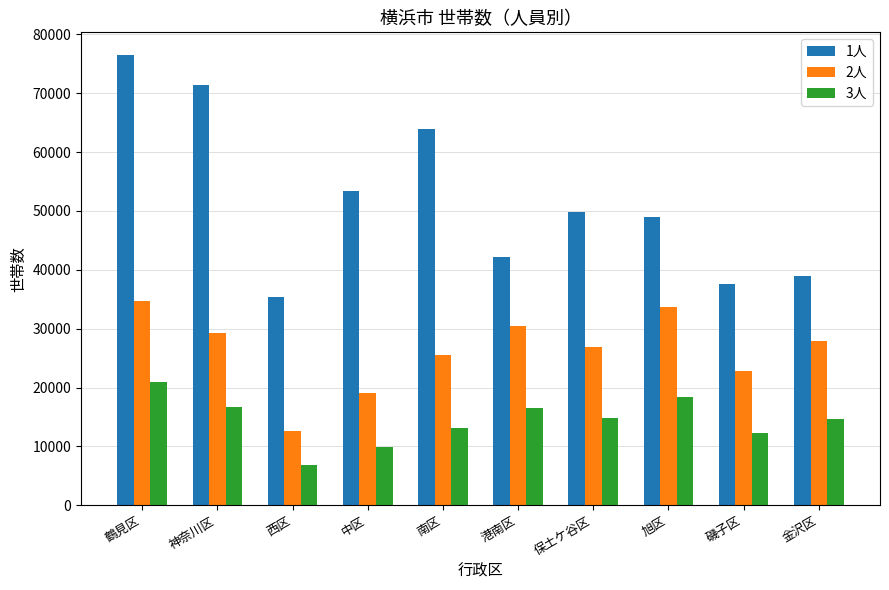

What is the maximum value for 1人?

76527